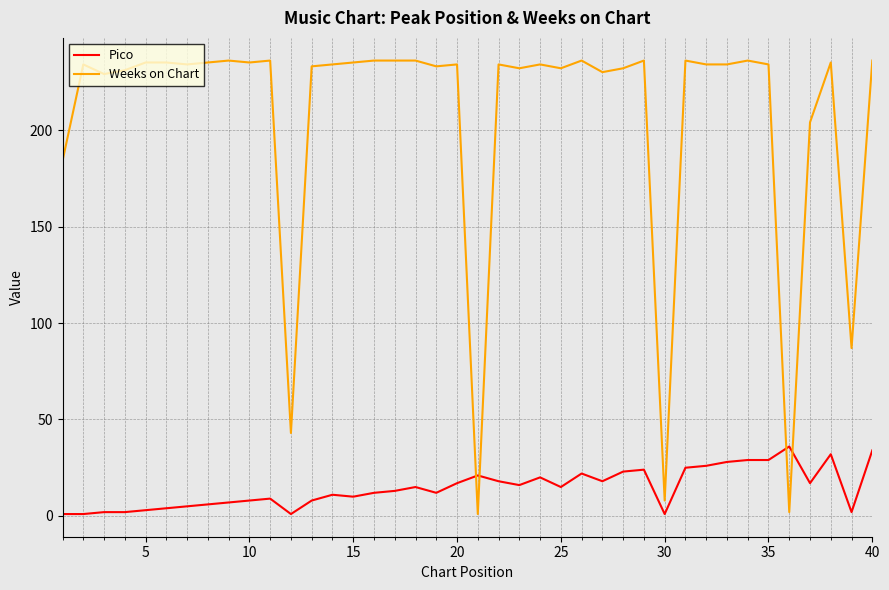

Rank the series by their maximum value, from lowest to highest.

Pico, Weeks on Chart